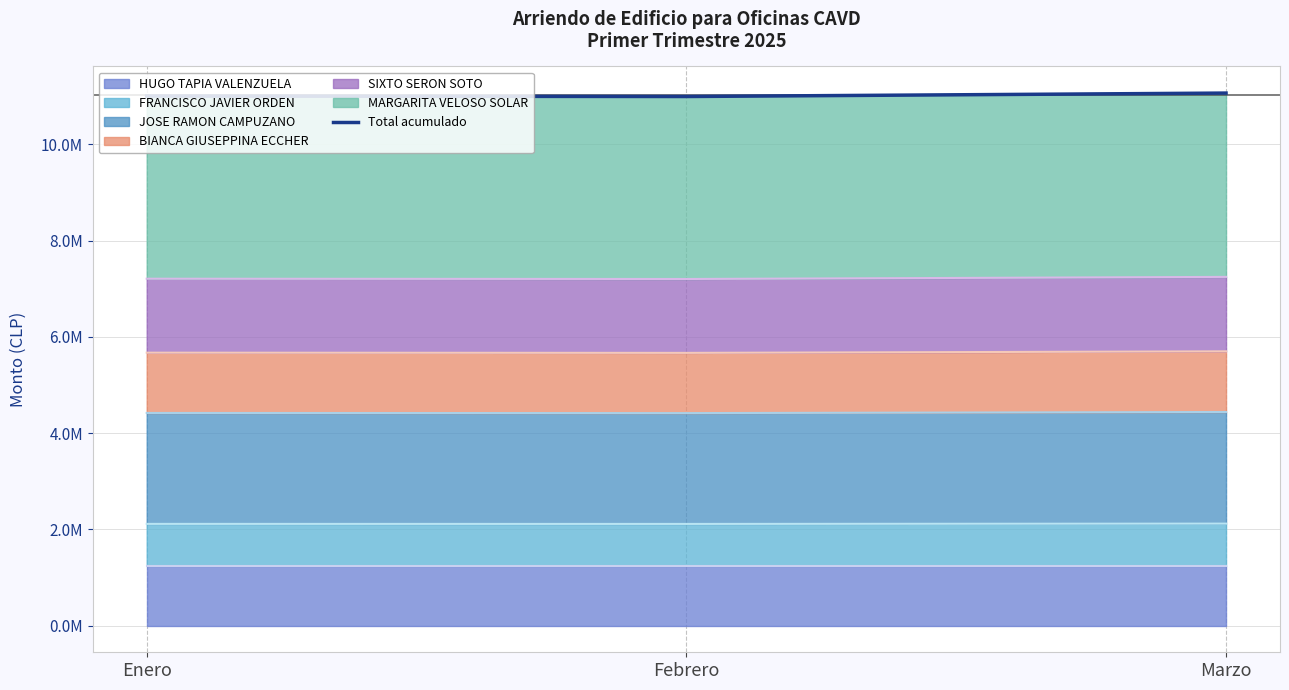

What is the difference between the values at Febrero and Marzo?

71415